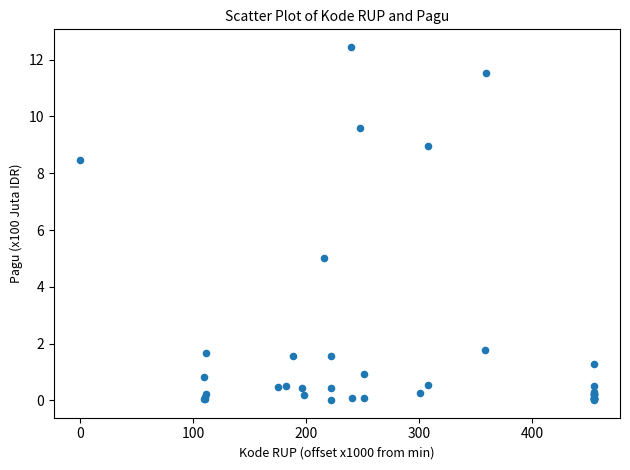

What Y value in the scatter plot is closest to 6?

5.0